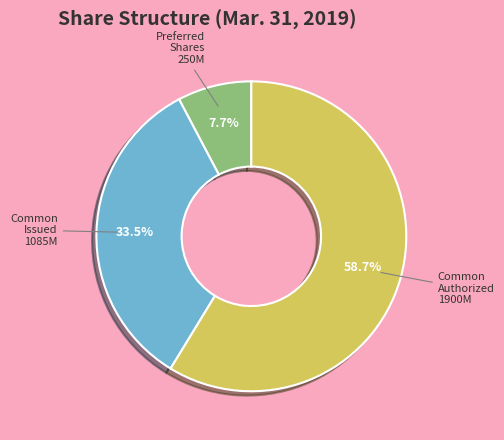

Is there any slice that represents more than half of the pie?

Yes